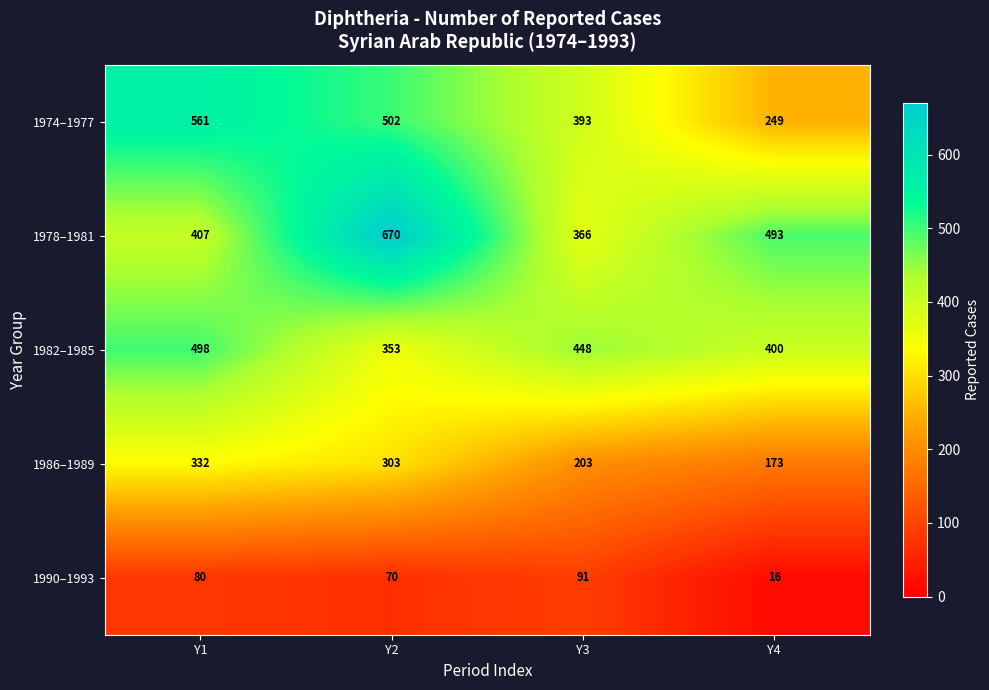

At which category does the chart reach its peak across all series?

Y2